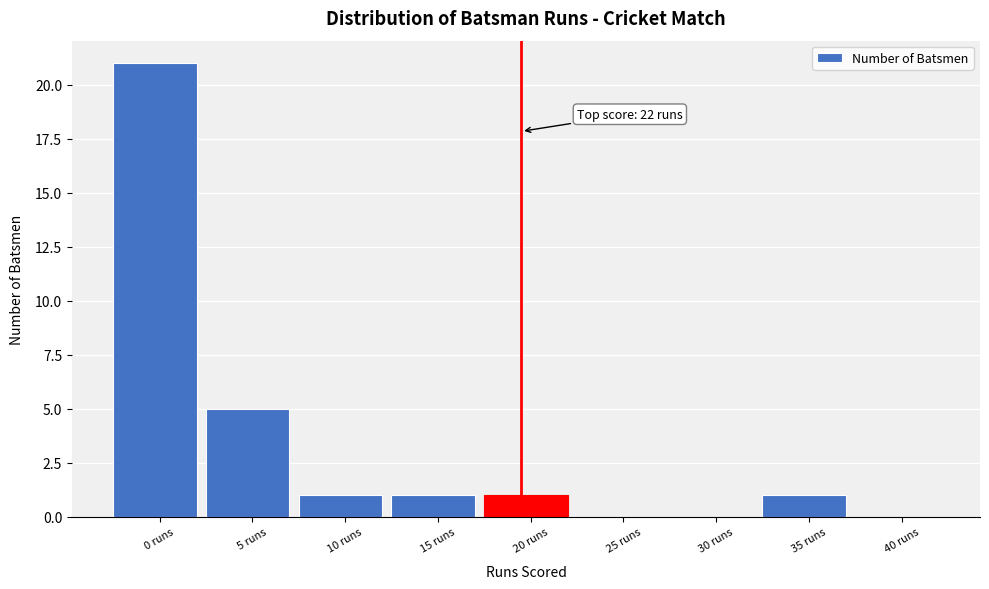

Reading left to right, what are all the values shown in this chart?

0 runs=21	5 runs=5	10 runs=1	15 runs=1	20 runs=1	25 runs=0	30 runs=0	35 runs=1	40 runs=0